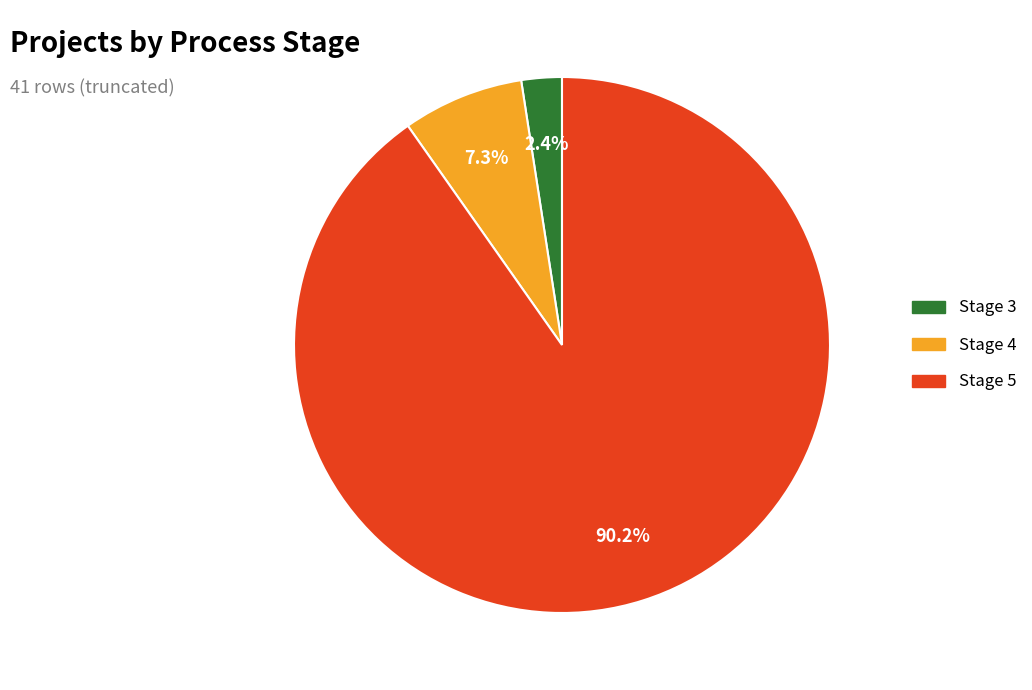

What is the smallest slice in the pie chart?

Stage 3